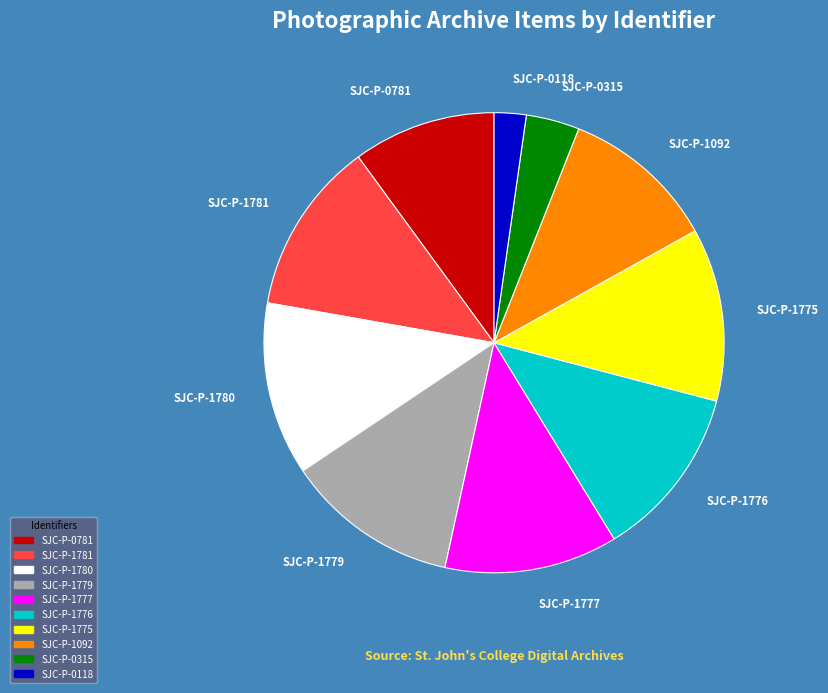

Which slice is the smallest?

SJC-P-0118